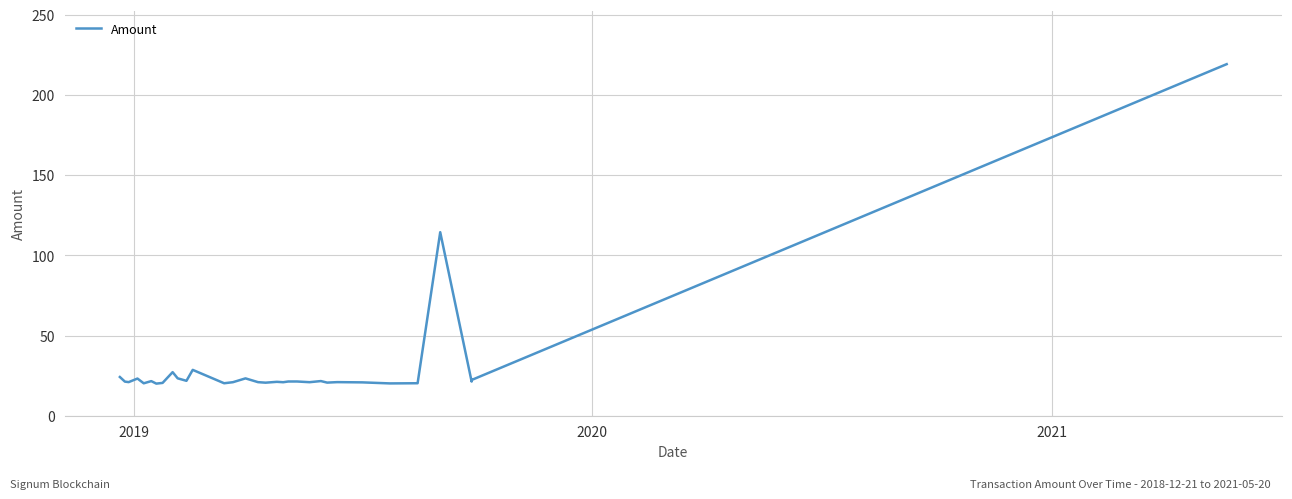

What is the difference between the second highest and second lowest values?

94.3